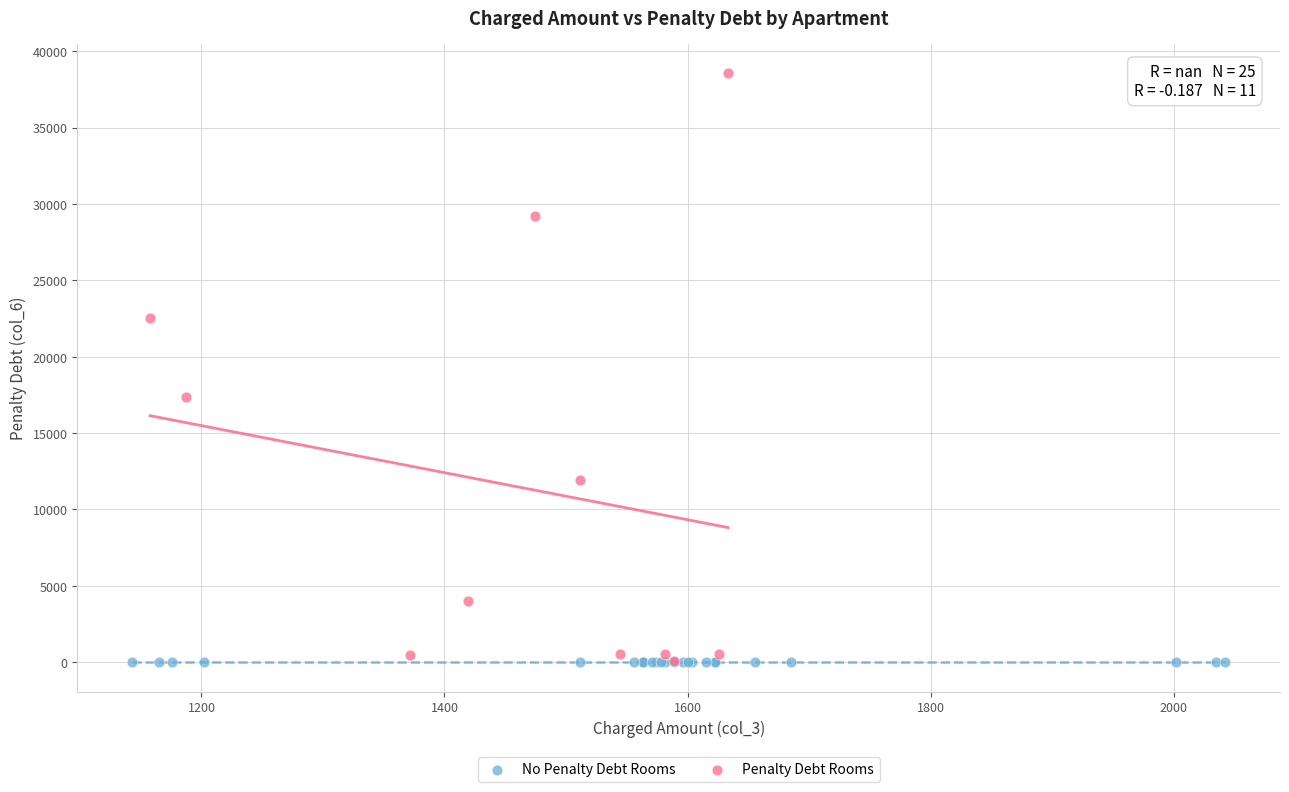

Which series reaches the maximum Y coordinate?

Penalty Debt Rooms